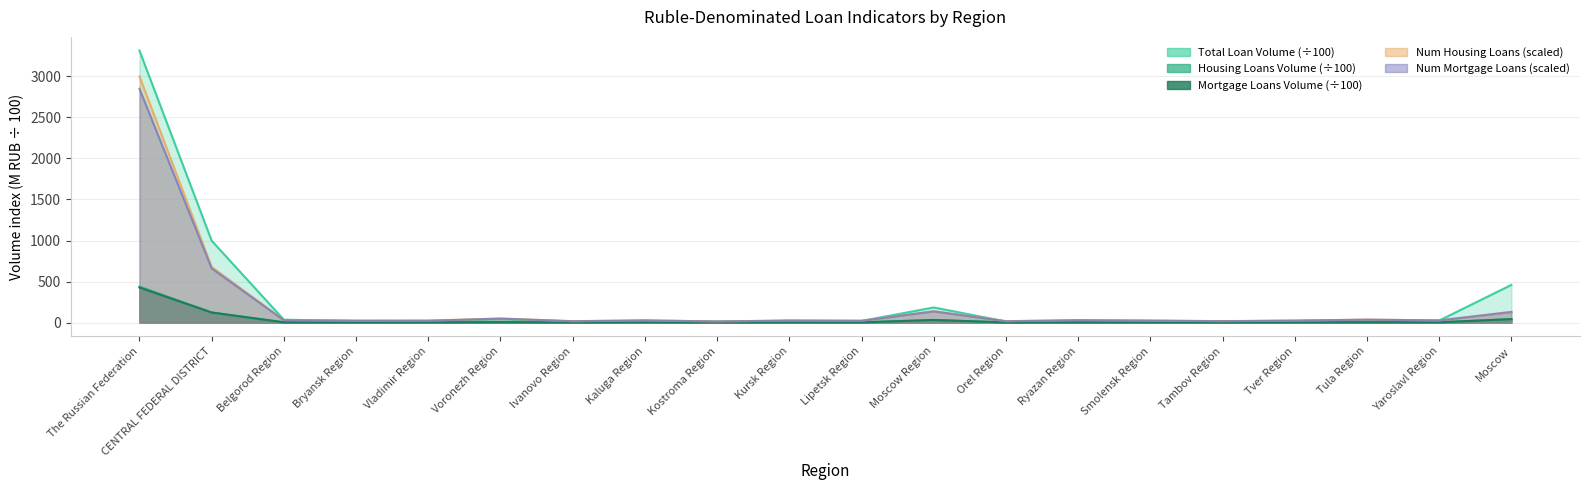

What is the difference between the maximum and second lowest values in the Num Housing Loans series?

2984.9